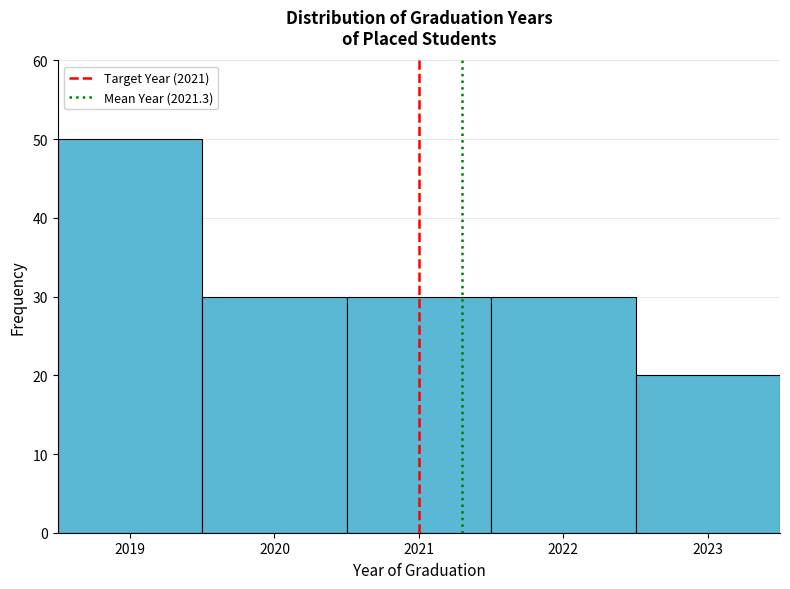

Reading left to right, transcribe this chart: for each bar, give the range it covers on the x-axis and its height. The values are not printed on the chart, so give them approximately, as read against the axis.

2018.5 to 2019.5: 50
2019.5 to 2020.5: 30
2020.5 to 2021.5: 30
2021.5 to 2022.5: 30
2022.5 to 2023.5: 20